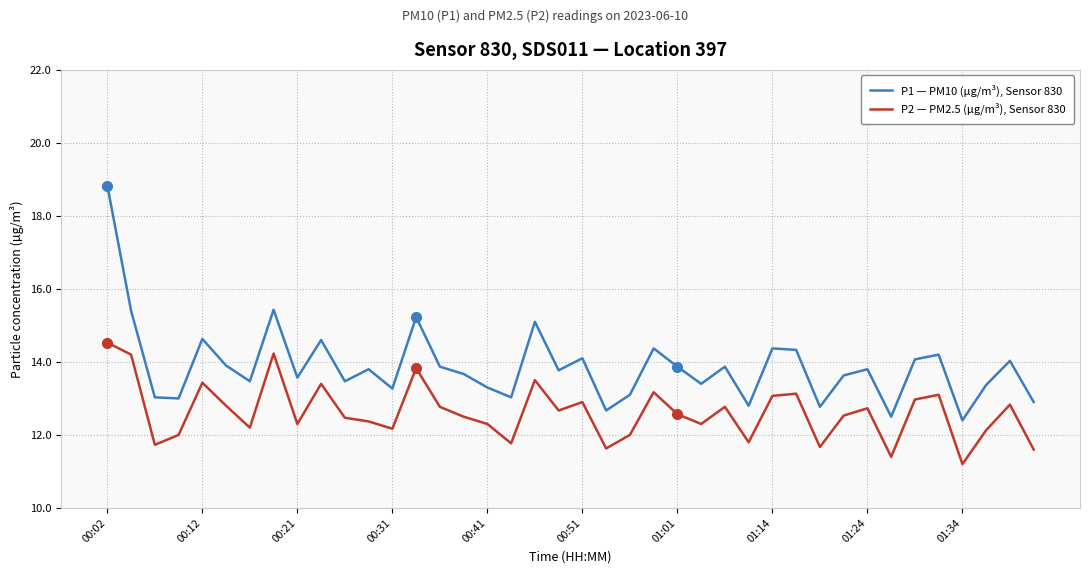

Which series has the largest range (max minus min)?

P1 — PM10 (µg/m³), Sensor 830